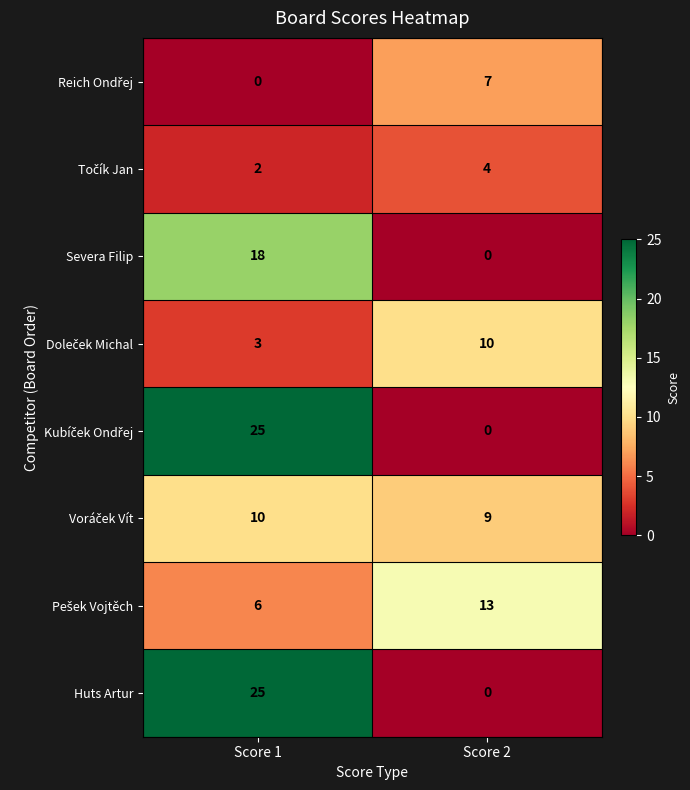

What is the difference between the maximum and minimum values in the Severa Filip series?

18